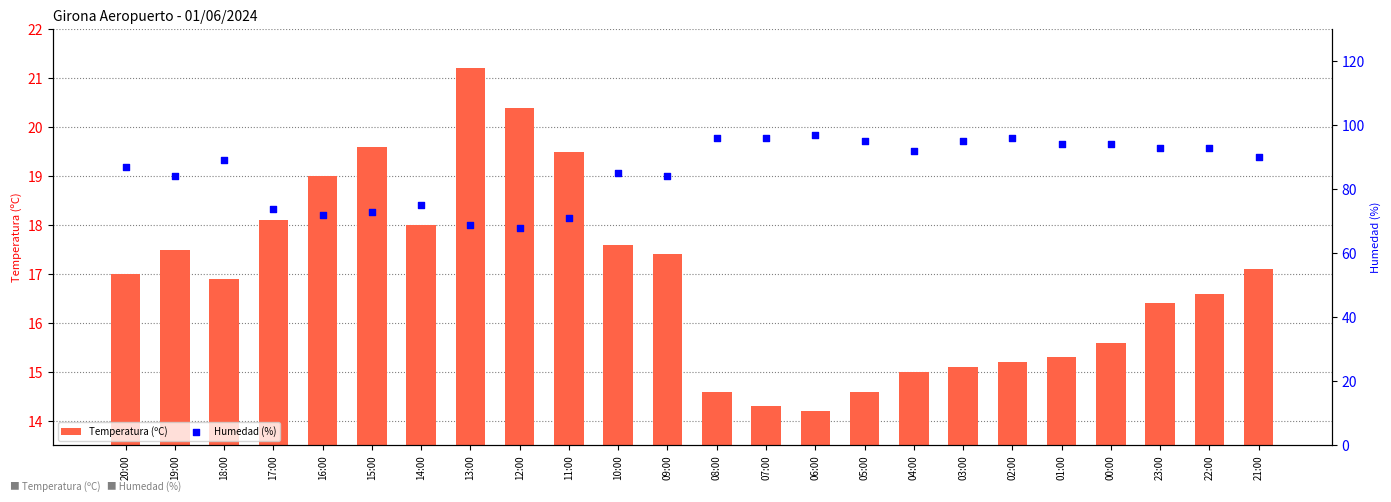

Which series reaches the maximum Y coordinate?

Humedad (%)